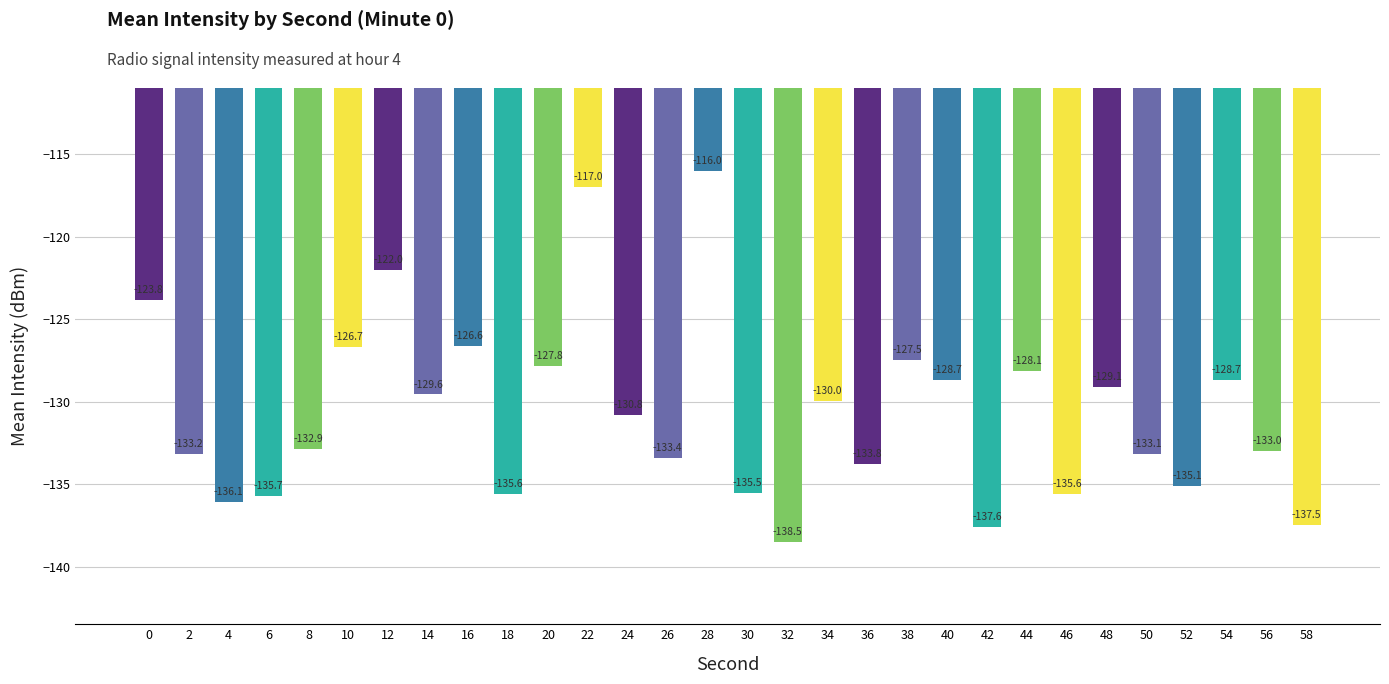

What is the change in value from 32 to 46?

+2.9